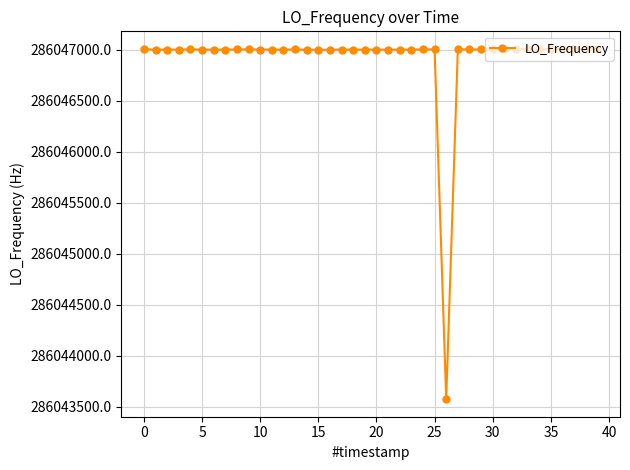

What is the sum of all values?

11441876709.8